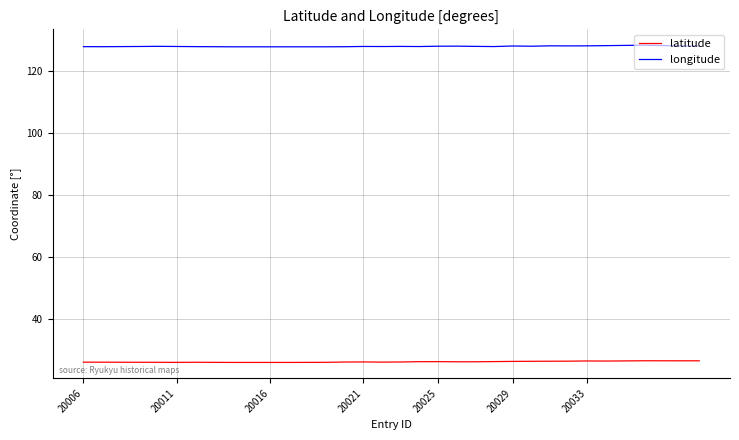

True or false: longitude and latitude cross at least once.

False